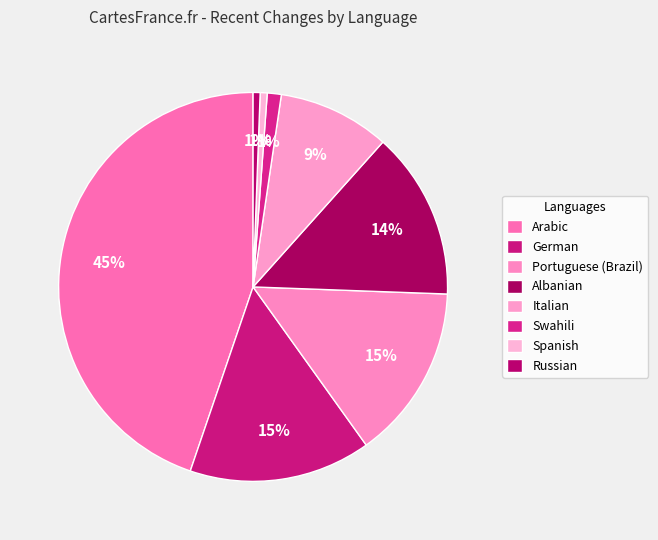

How many slices are in this pie chart?

8